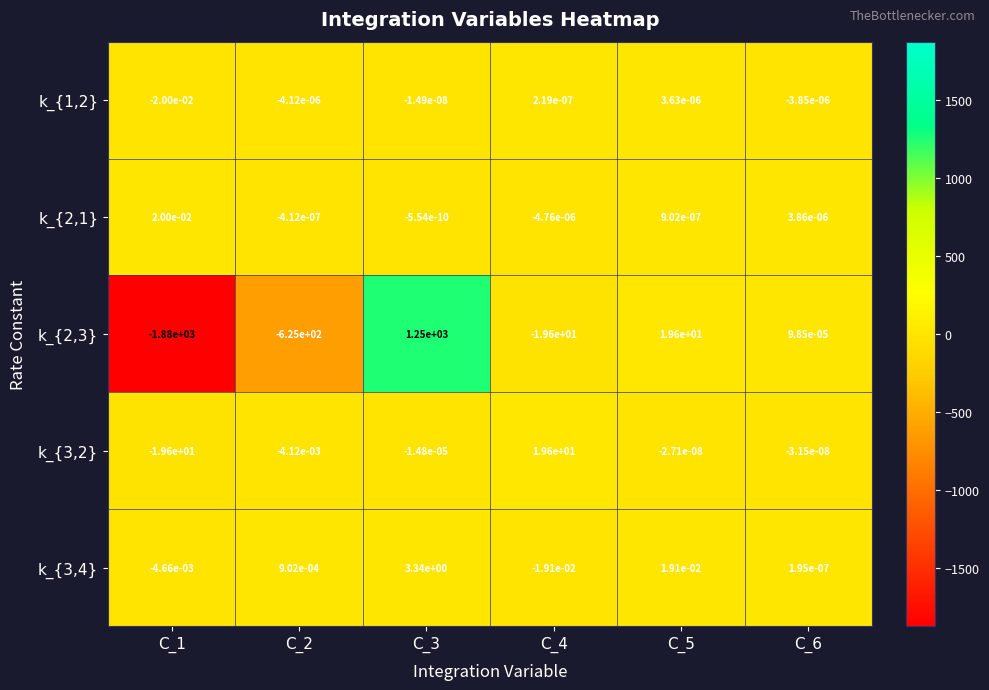

Which series has the largest total across all categories?

k_{3,4}